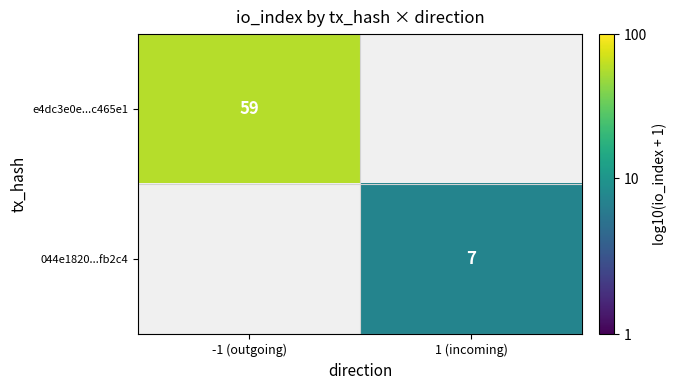

Is the value of 044e1820...fb2c4 at -1 (outgoing) greater than the value of e4dc3e0e...c465e1 at 1 (incoming)?

No